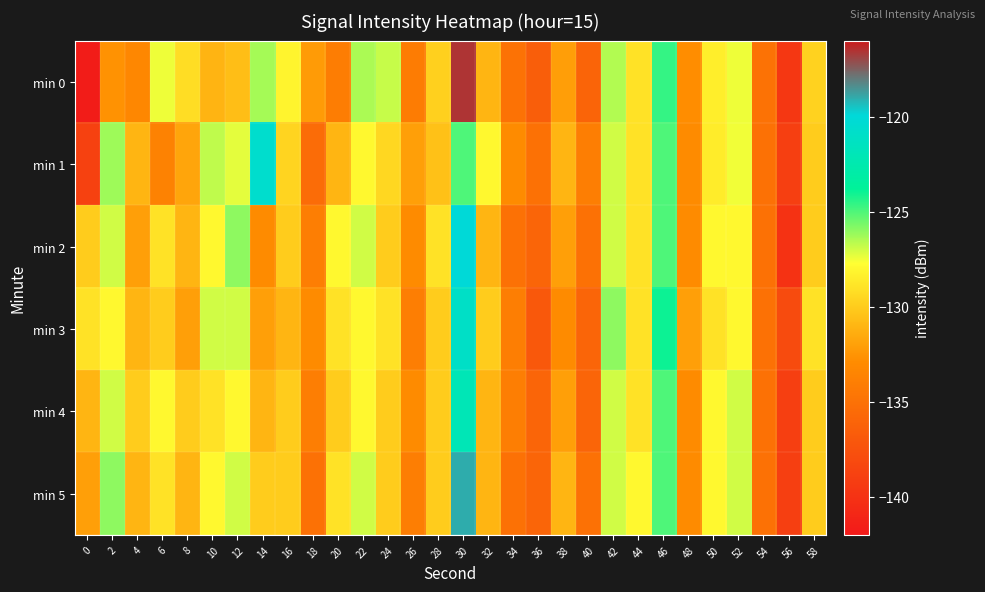

Between 6 and 48, which is larger?

6